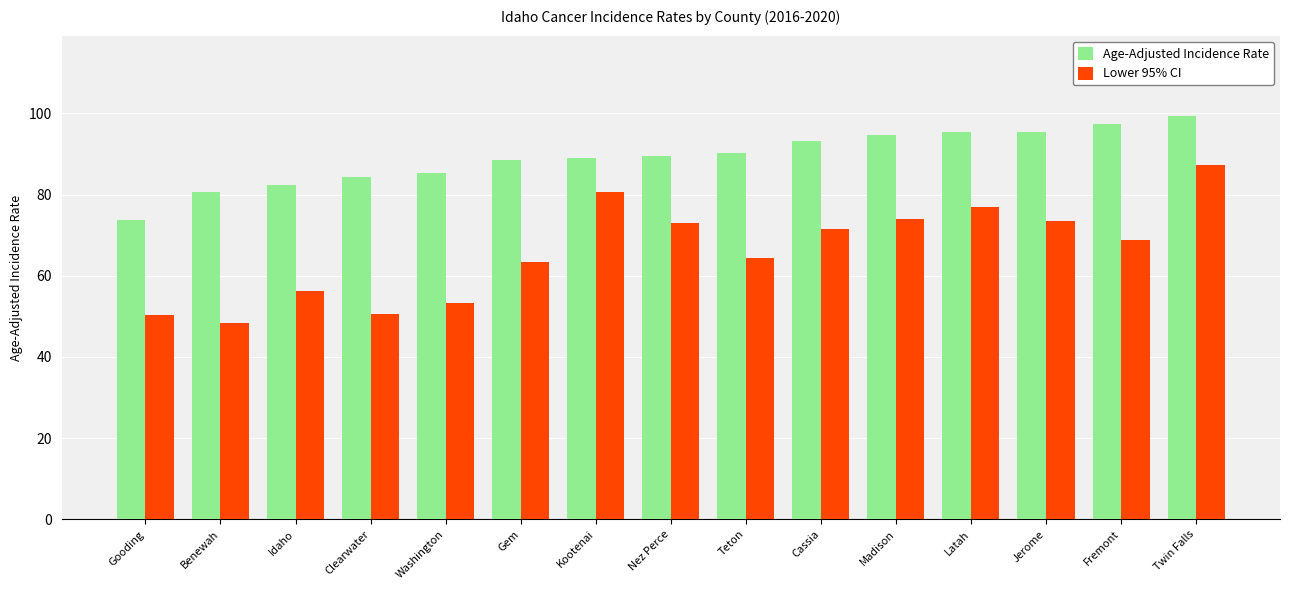

What is the total value across all series at Gooding?

124.0